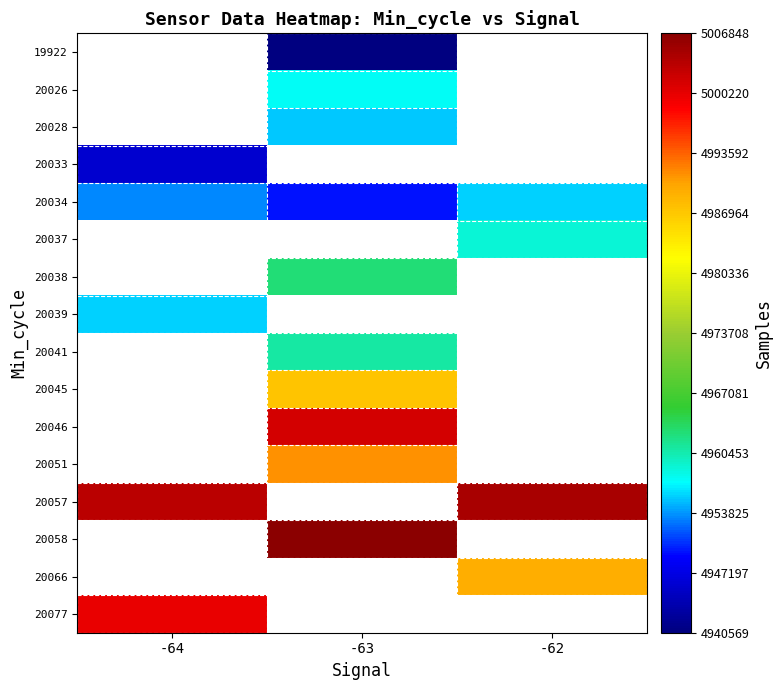

How many distinct data groups are displayed?

16